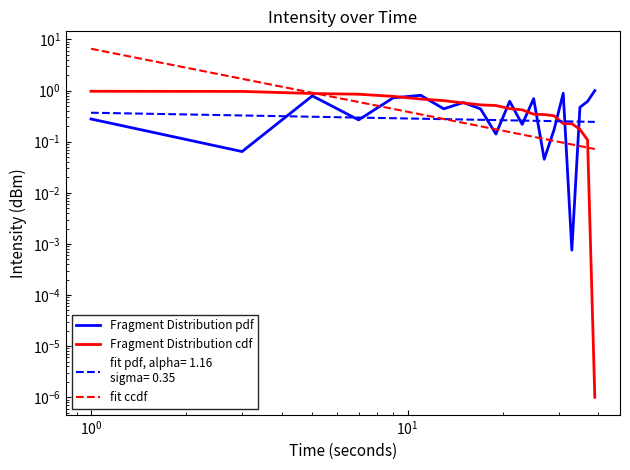

True or false: Fragment Distribution pdf has more than 1 interior local peaks.

True